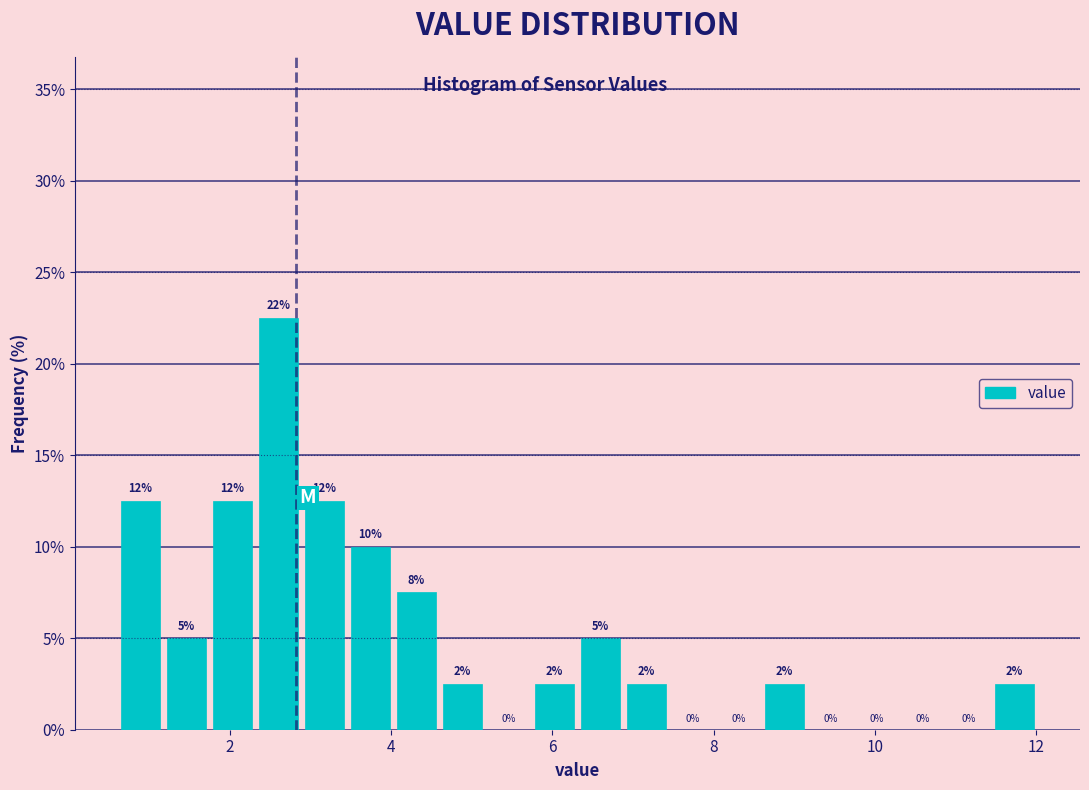

Read against the x-axis, roughly where is the centre of the tallest bar?

2.6